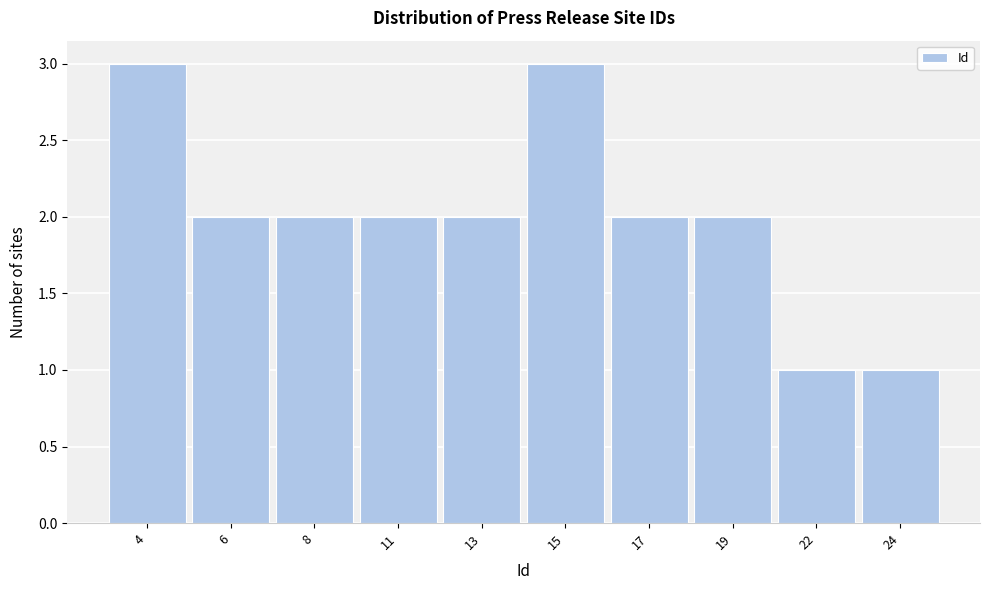

Reading left to right, transcribe all the data shown in this chart.

3	2	2	2	2	3	2	2	1	1